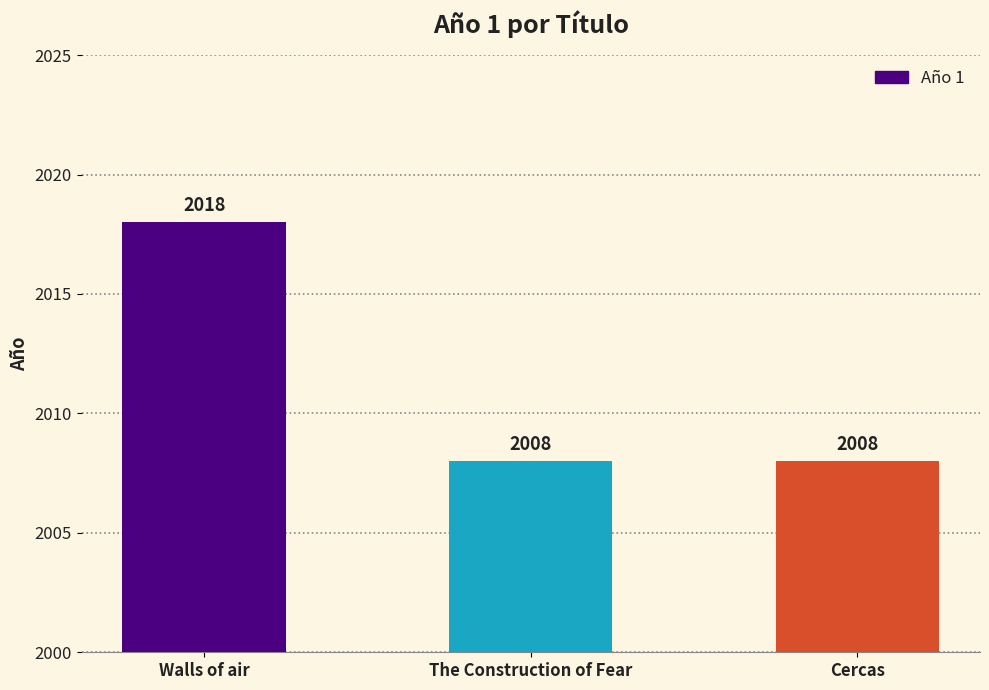

At which category does the chart reach its peak across all series?

Walls of air